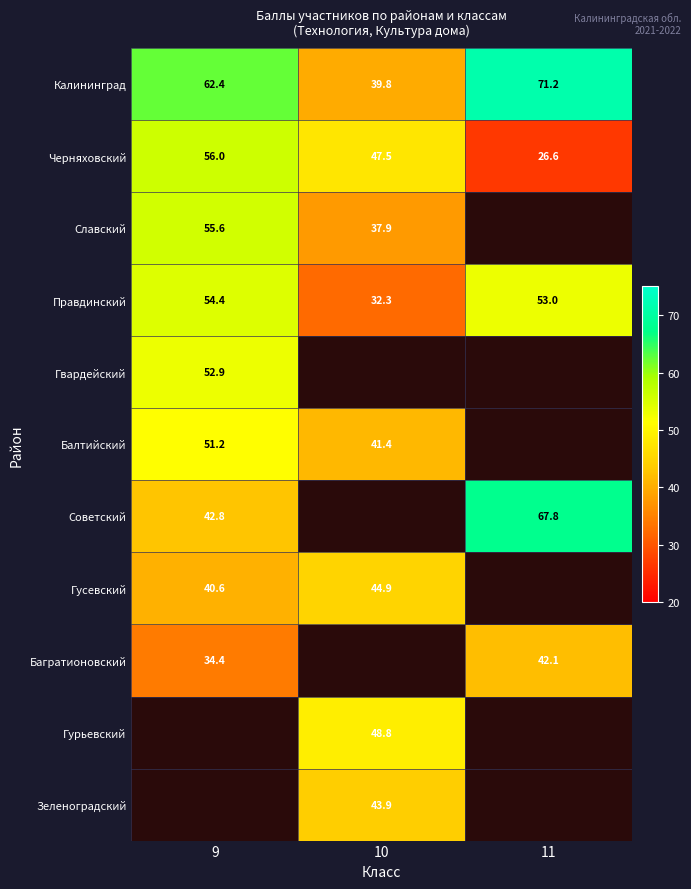

At how many categories does at least one series exceed 53?

2